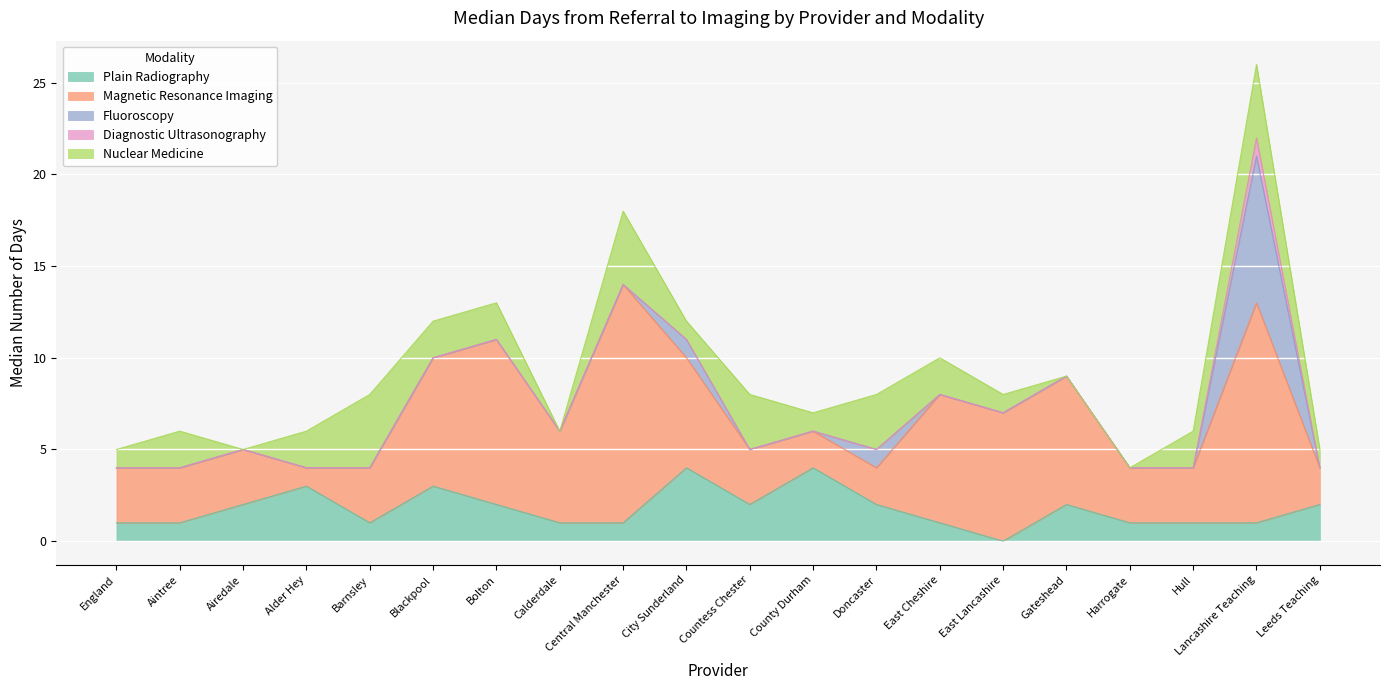

Reading right to left, list all the values displayed in this chart.

Plain Radiography: 2	1	1	1	2	0	1	2	4	2	4	1	1	2	3	1	3	2	1	1
Magnetic Resonance Imaging: 2	12	3	3	7	7	7	2	2	3	6	13	5	9	7	3	1	3	3	3
Fluoroscopy: 0	8	0	0	0	0	0	1	0	0	1	0	0	0	0	0	0	0	0	0
Diagnostic Ultrasonography: 0	1	0	0	0	0	0	0	0	0	0	0	0	0	0	0	0	0	0	0
Nuclear Medicine: 1	4	2	0	0	1	2	3	1	3	1	4	0	2	2	4	2	0	2	1